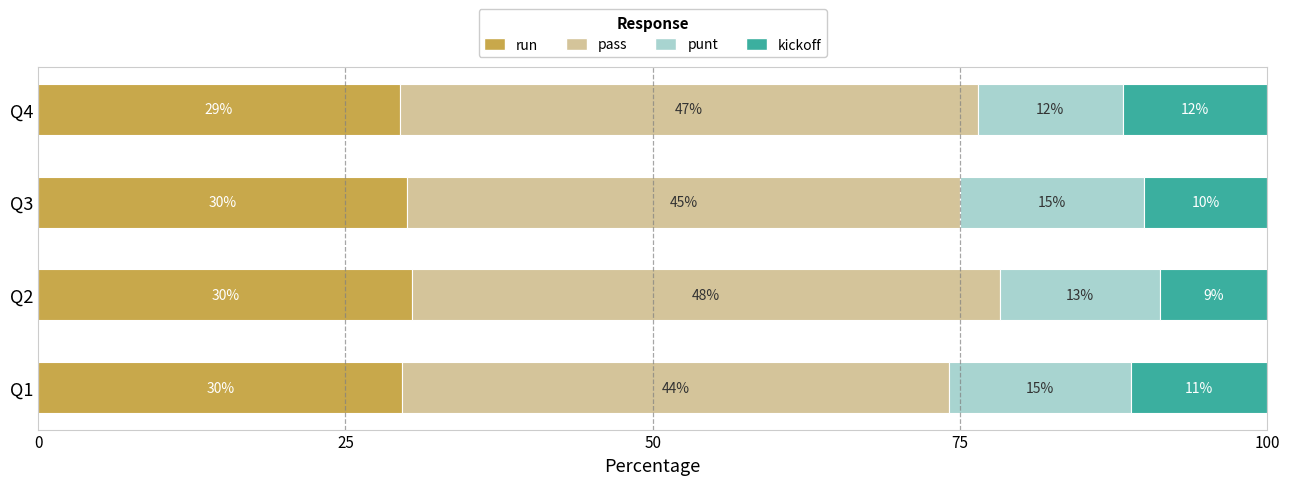

How many values in the run series are below 30?

2